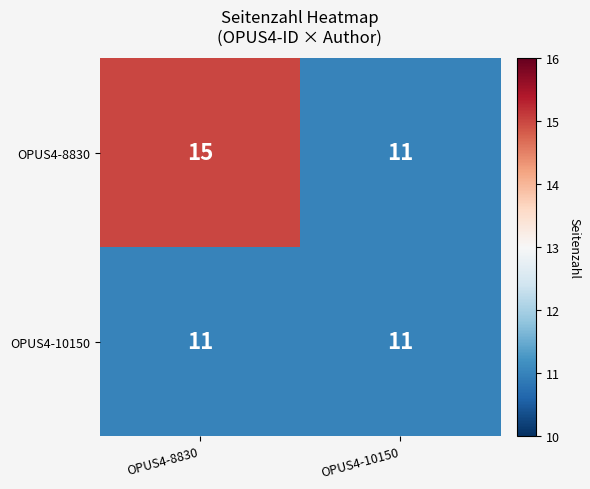

The OPUS4-8830 series shows 8 at OPUS4-8830. True or false?

False